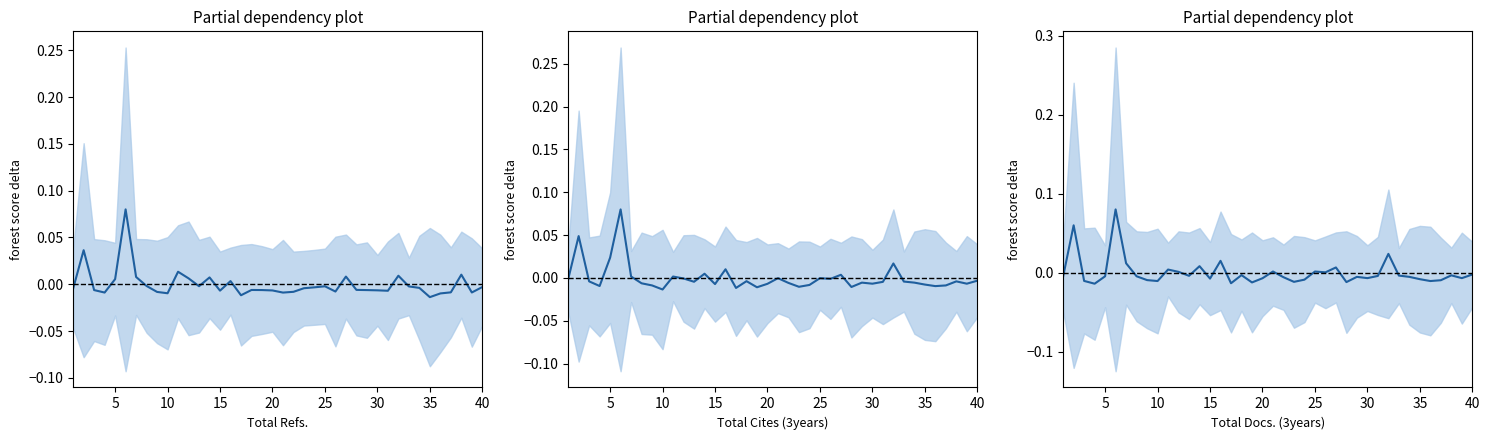

Where is the first local maximum for Total Docs. (3years)?

2